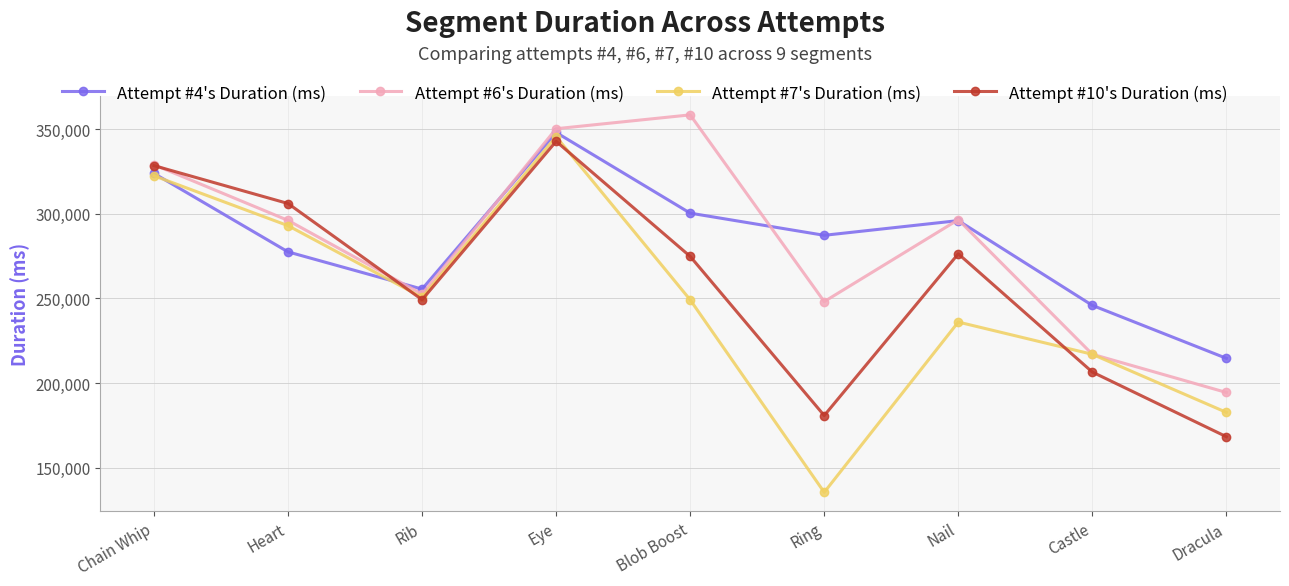

At which label does Attempt #4's Duration (ms) first exceed 287332?

Chain Whip